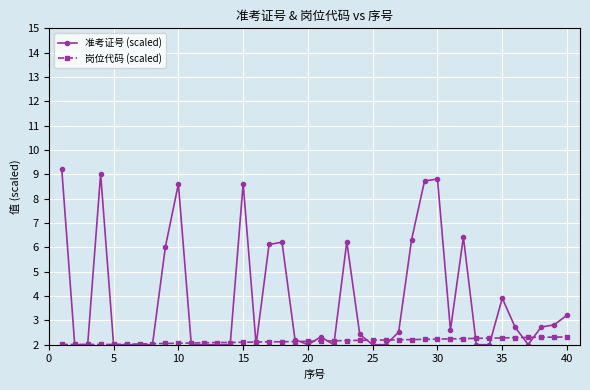

True or false: 准考证号 (scaled) has more than 1 interior local peaks.

True